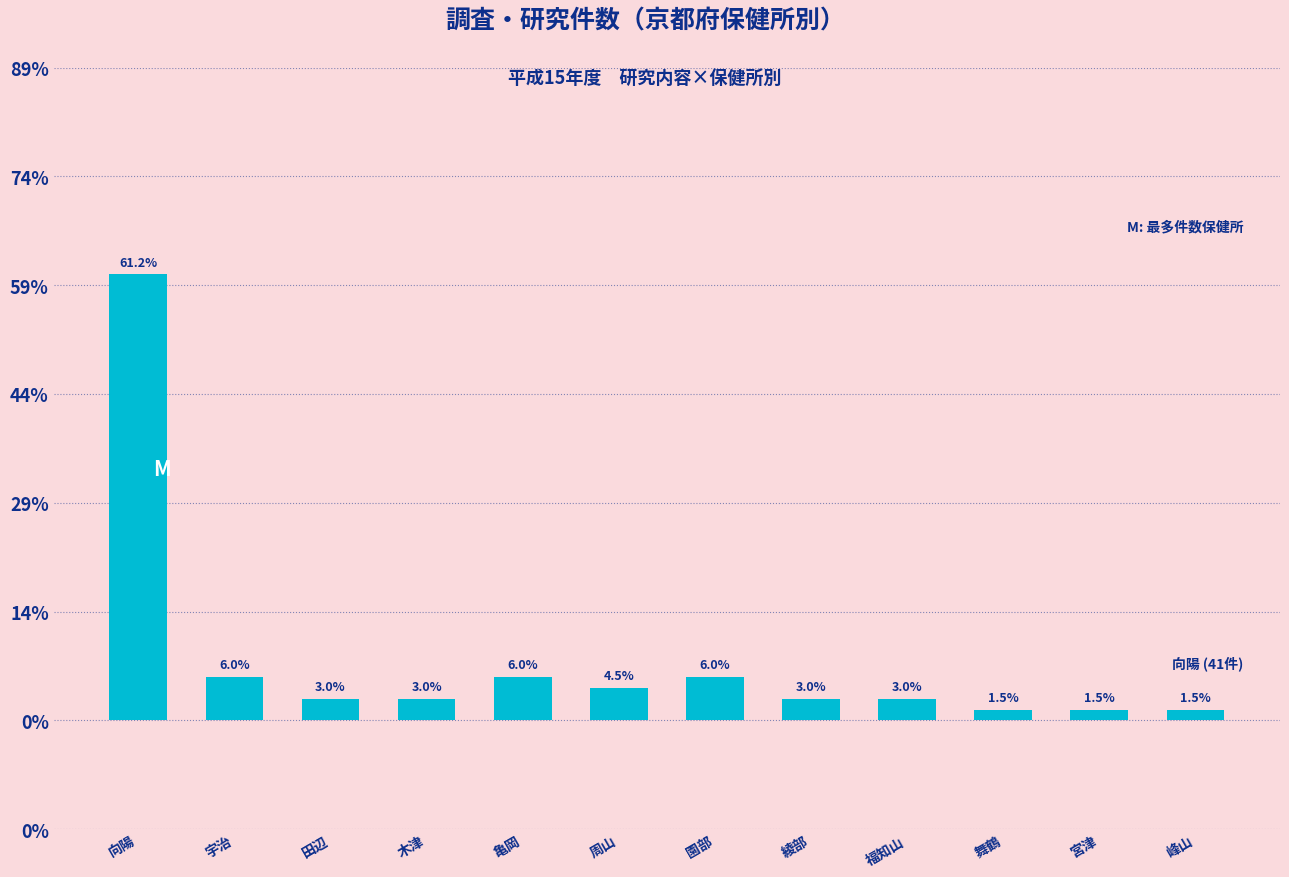

Does the chart contain any negative values?

No